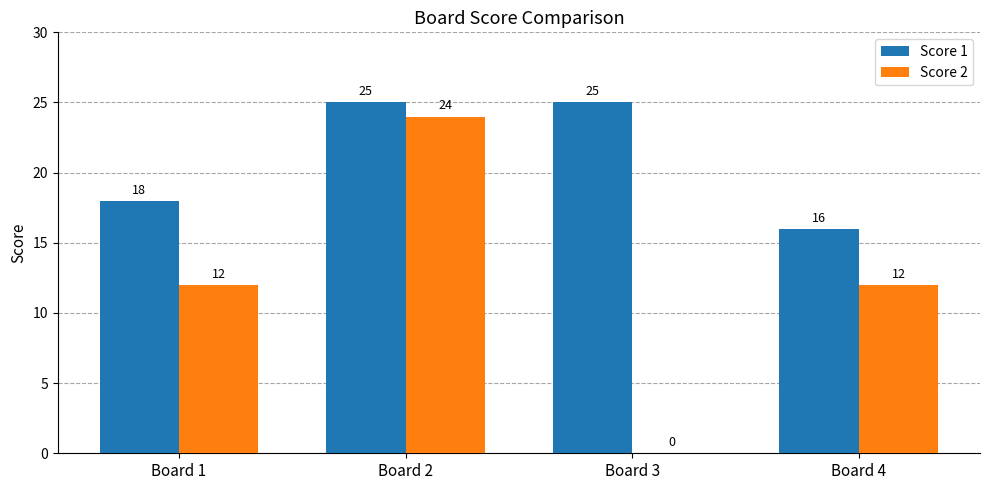

Is the value of Score 2 at Board 3 greater than the value of Score 1 at Board 1?

No